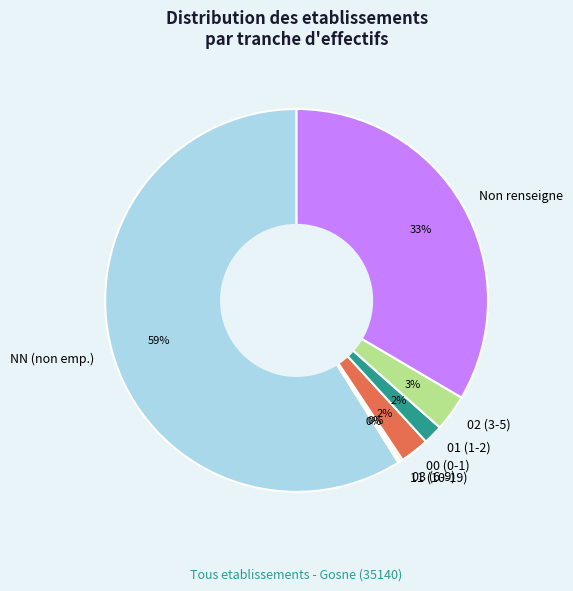

Does any single category account for the majority?

Yes